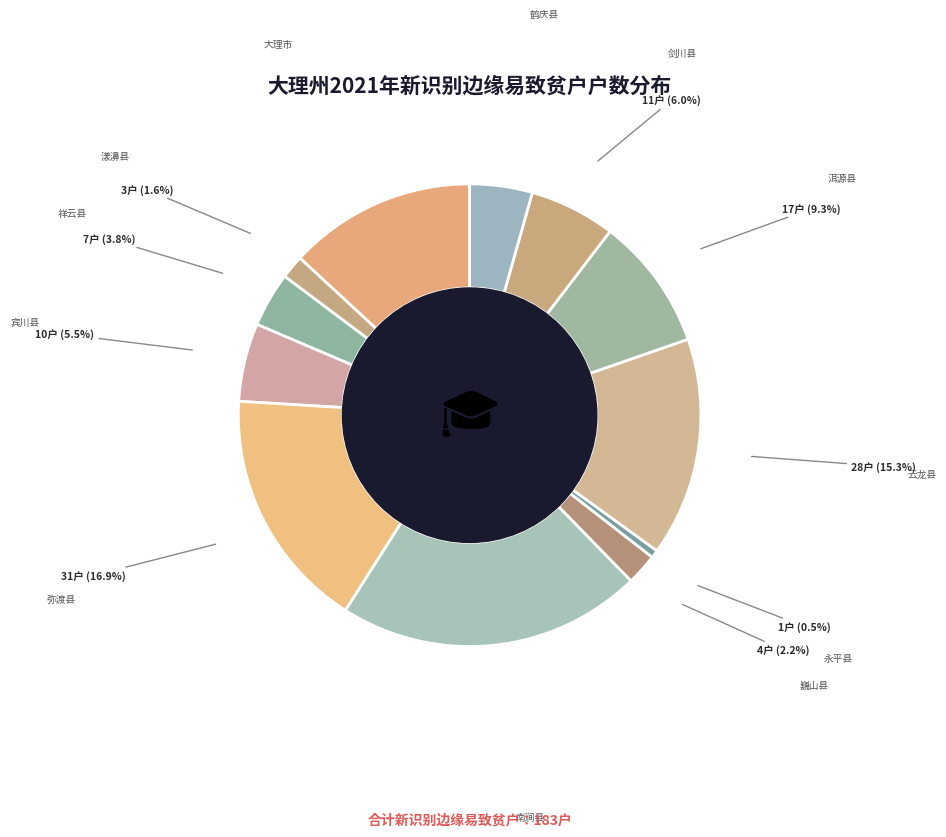

How many slices are in this pie chart?

12